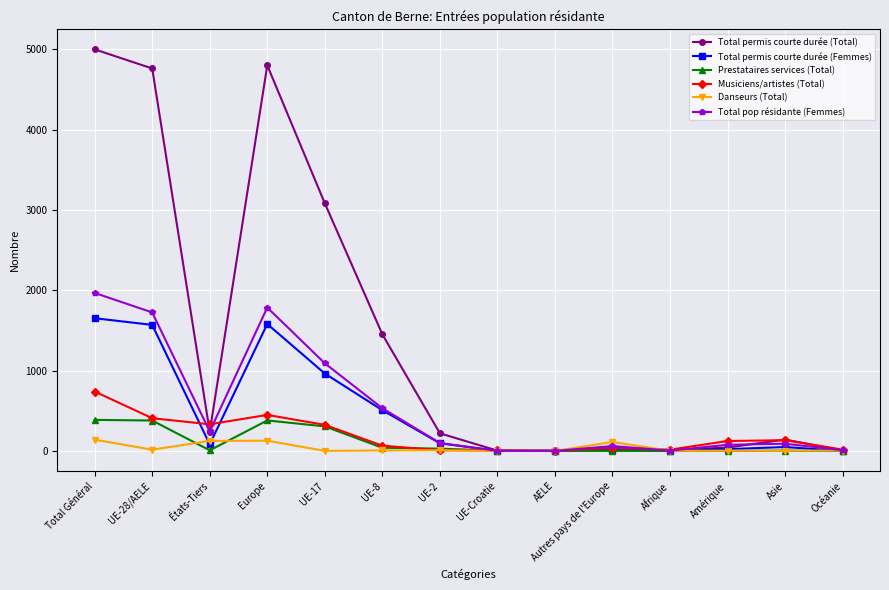

At which category does the chart reach its peak across all series?

Total Général